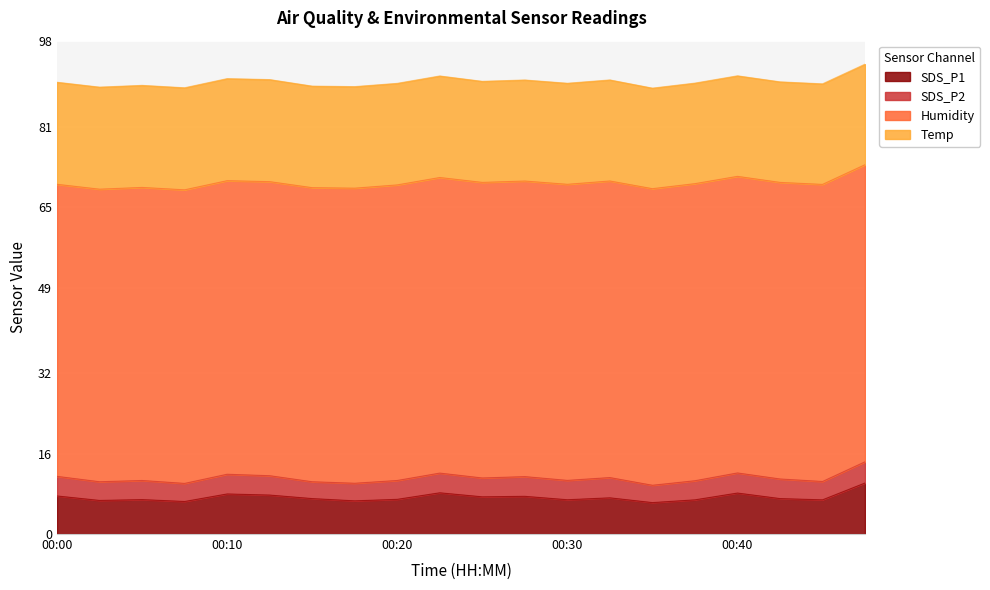

What is the difference between the maximum and second lowest values in the SDS_P1 series?

3.7